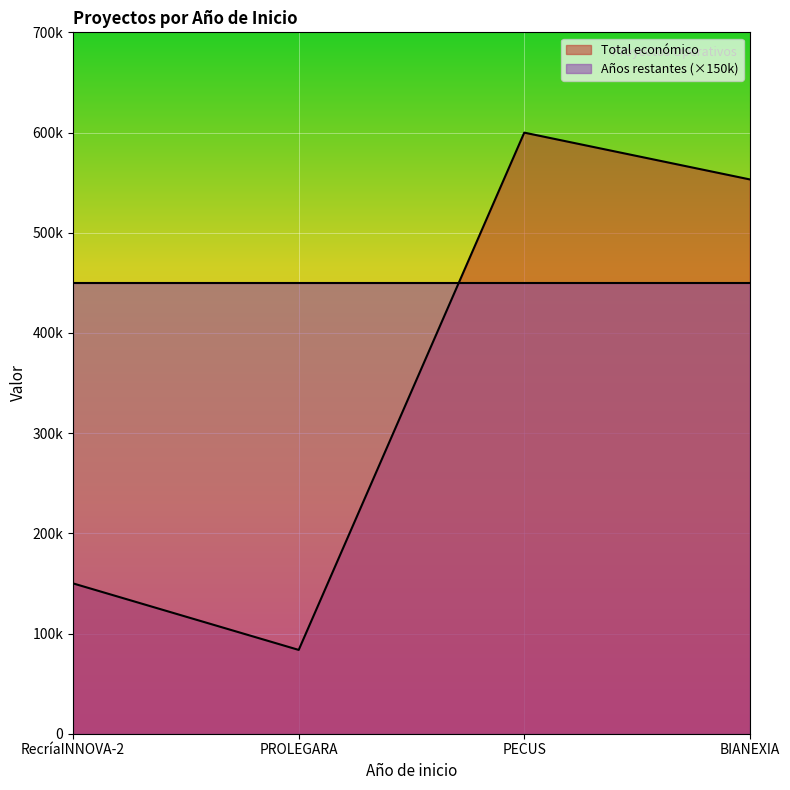

At which category does the data reach its first local peak?

PECUS